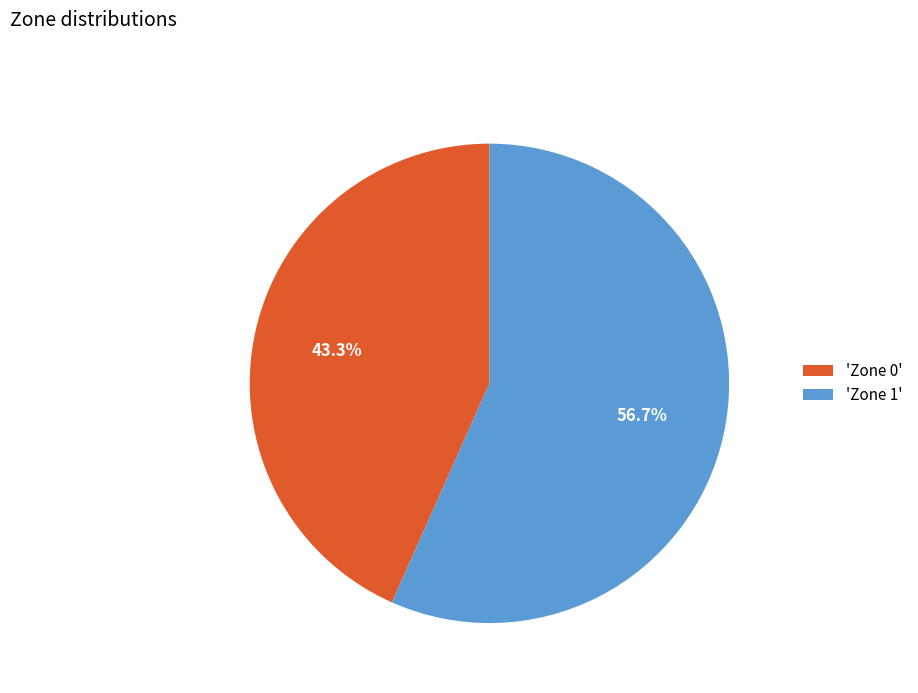

Which category accounts for the majority?

'Zone 1'